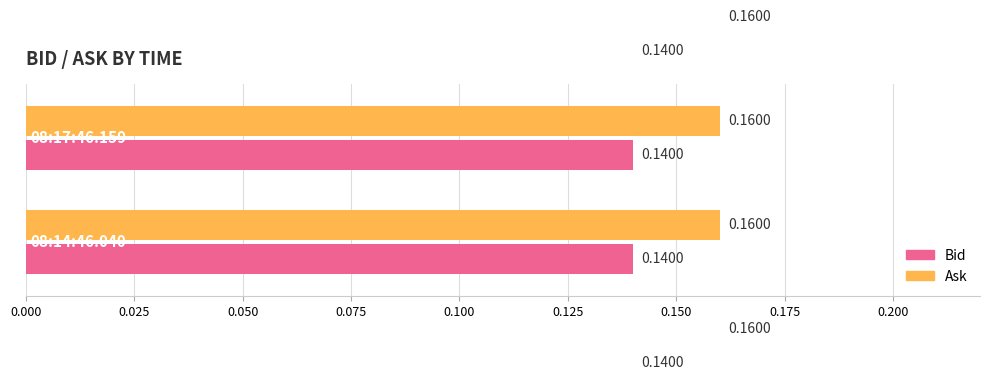

What is the minimum value shown in the chart?

0.1